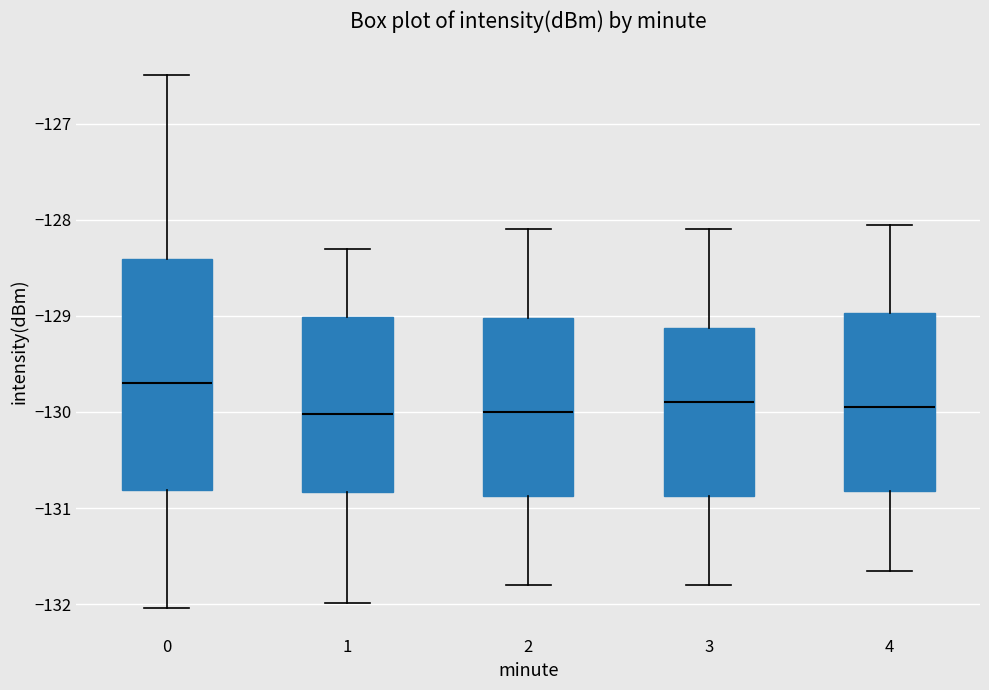

Where is the lower edge of the box at x = 3 on the y-axis? The values are not printed on the chart, so give them approximately, as read against the axis.

-130.9